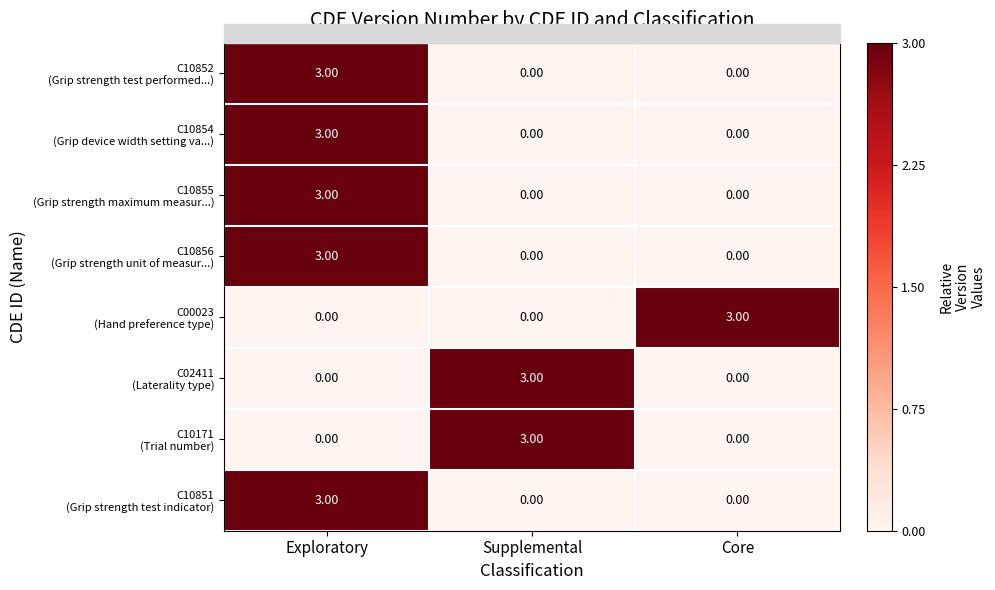

What is the spread (max minus min) of values at Core?

3